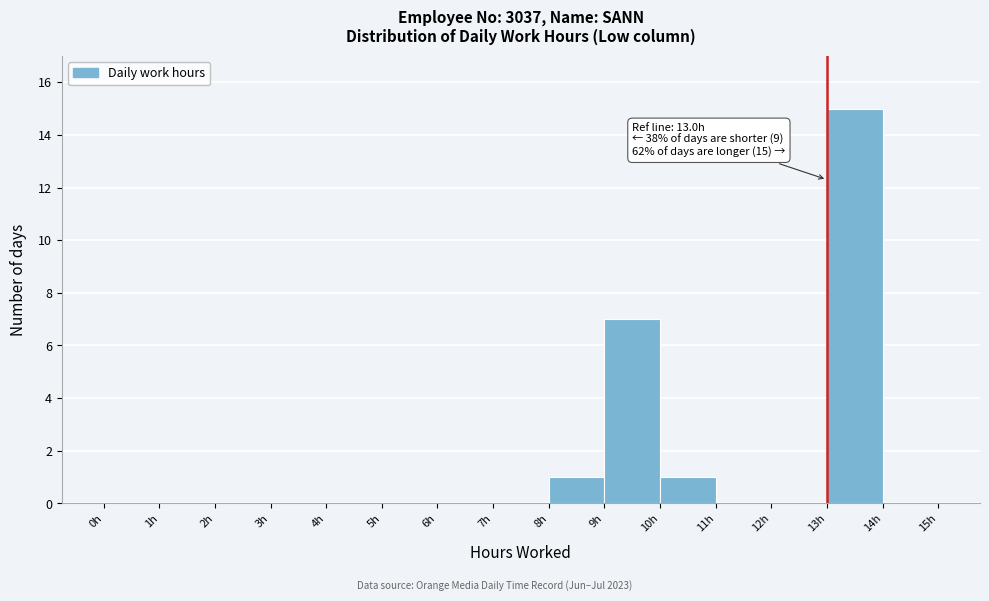

Which range on the x-axis has the tallest bar?

13 to 14